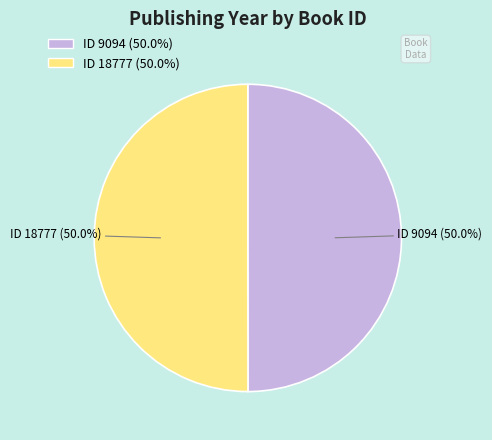

Combined, what portion of the pie is ID 18777 (50.0%) and ID 9094 (50.0%)?

100.0%